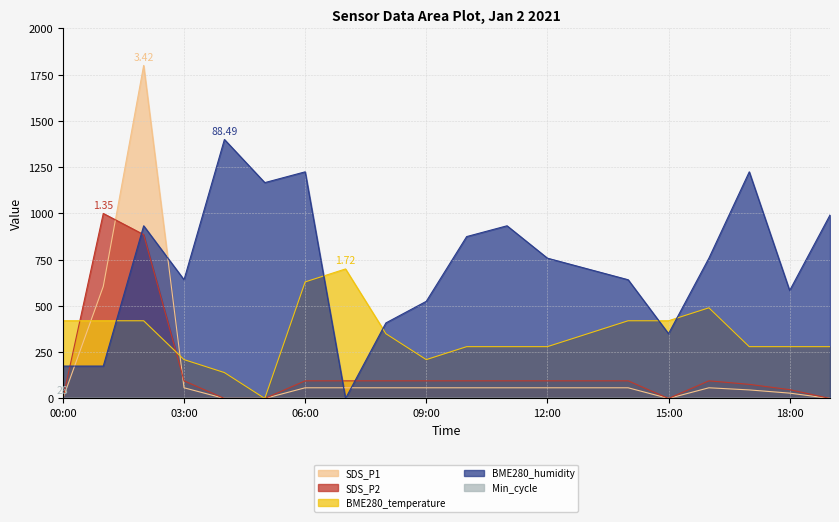

At which category does SDS_P1 reach its first local peak?

02:00